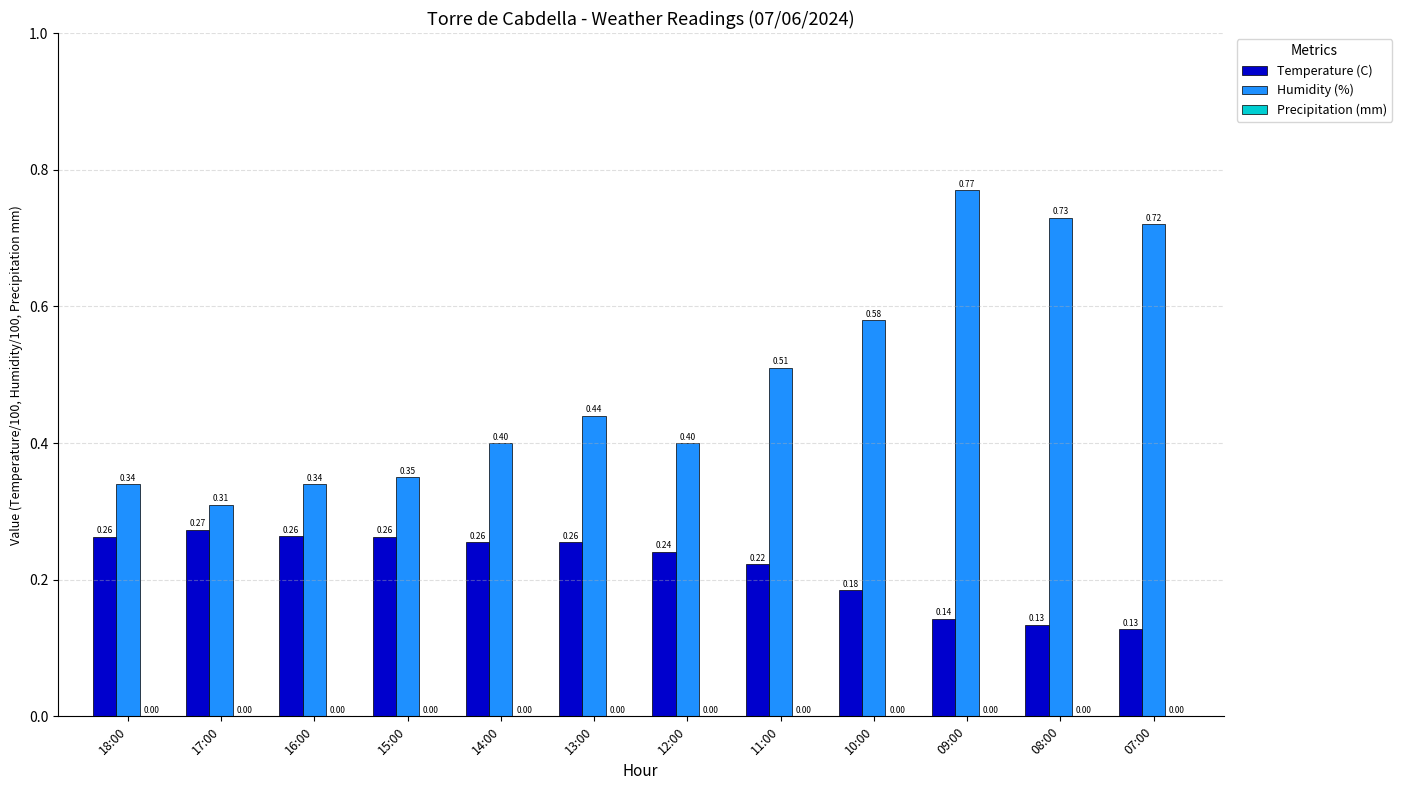

Between 16:00 and 09:00, which series saw the biggest shift?

Humidity (%)